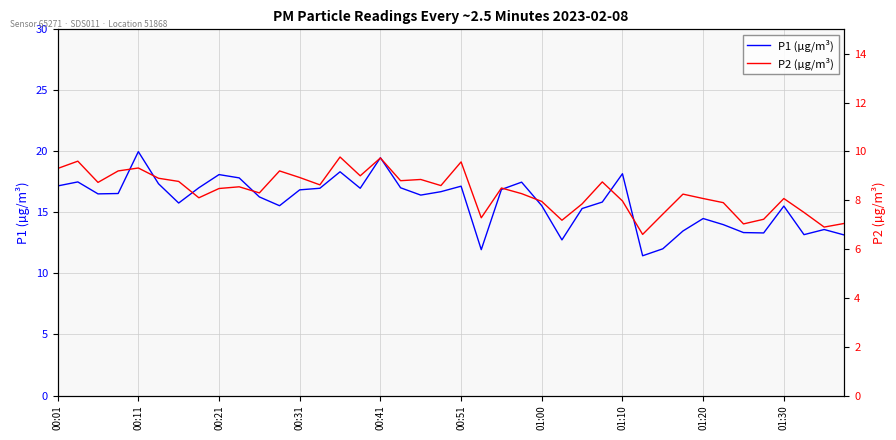

True or false: P2 (µg/m³) and P1 (µg/m³) cross at least once.

False